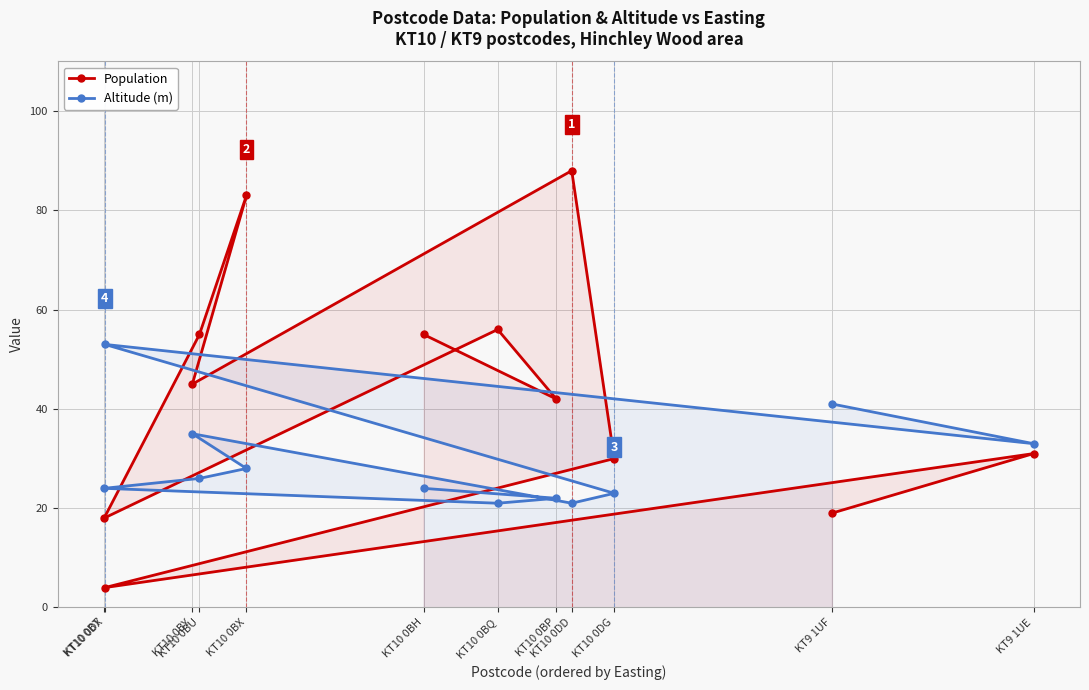

Between KT10 0BT and KT10 0DX, which series saw the biggest shift?

Altitude (m)